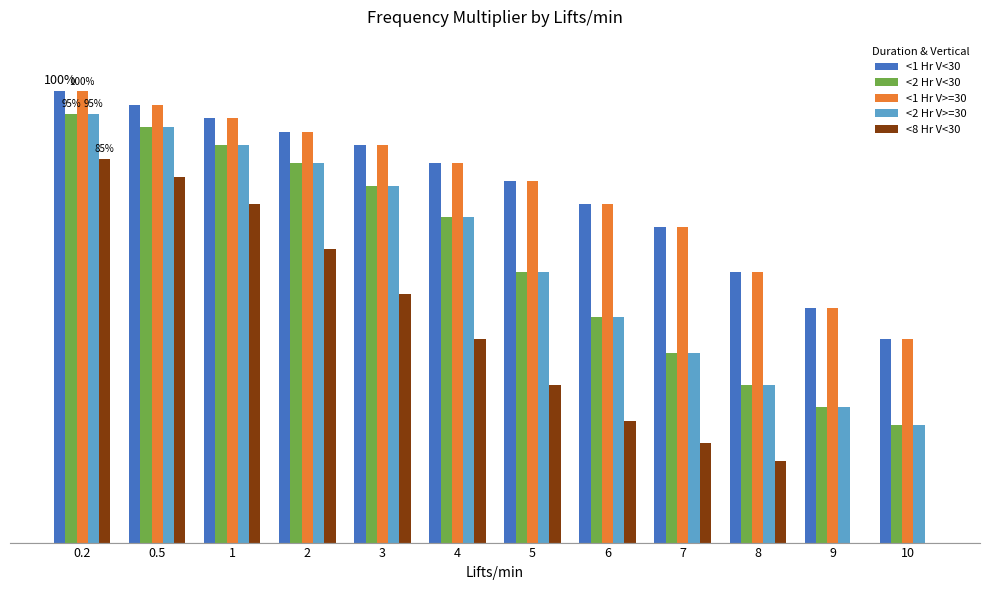

What is the average value of the <2 Hr V<30 series?

0.6